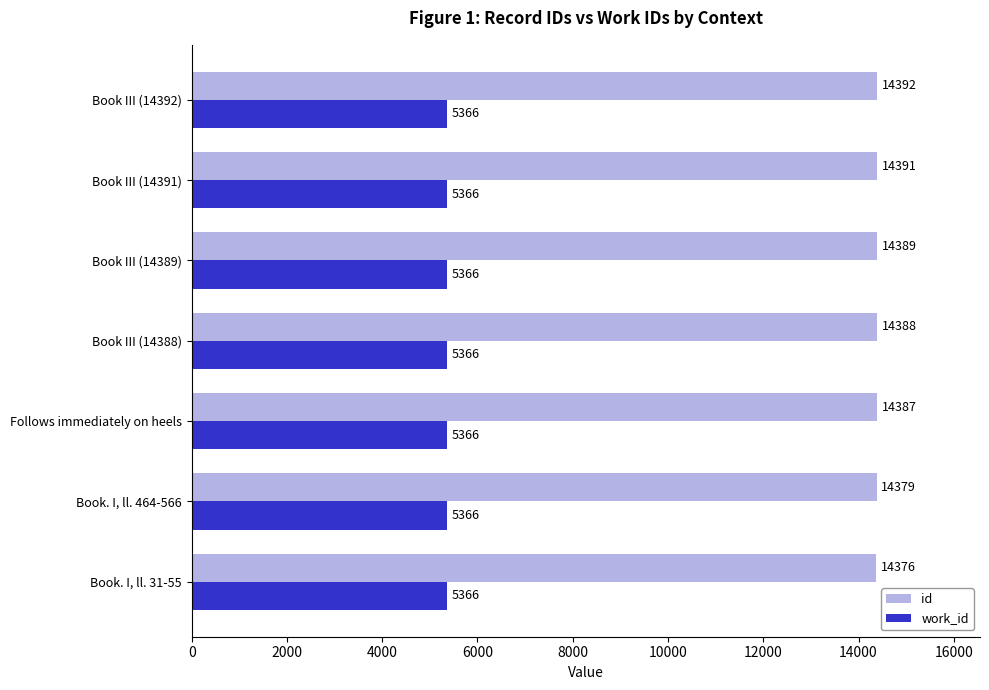

At which label is id closest to 14384?

Follows immediately on heels